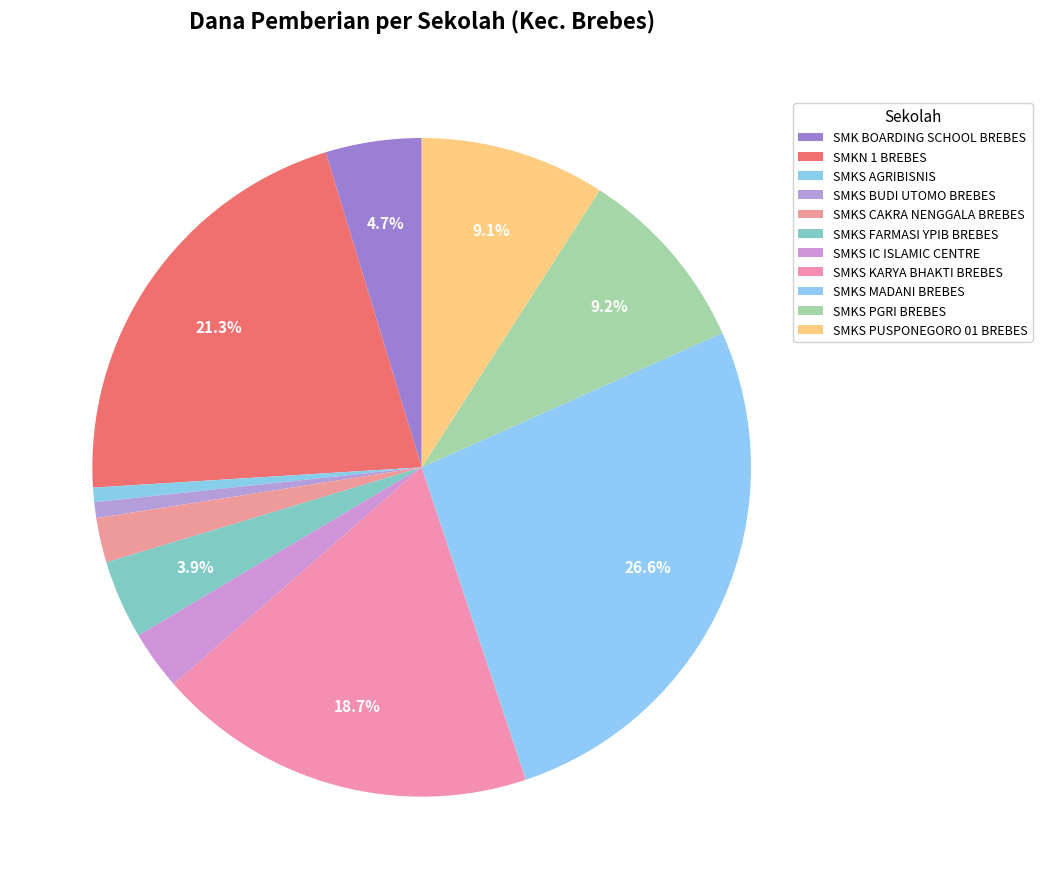

Is it true that SMKS KARYA BHAKTI BREBES is 19% of the pie?

True